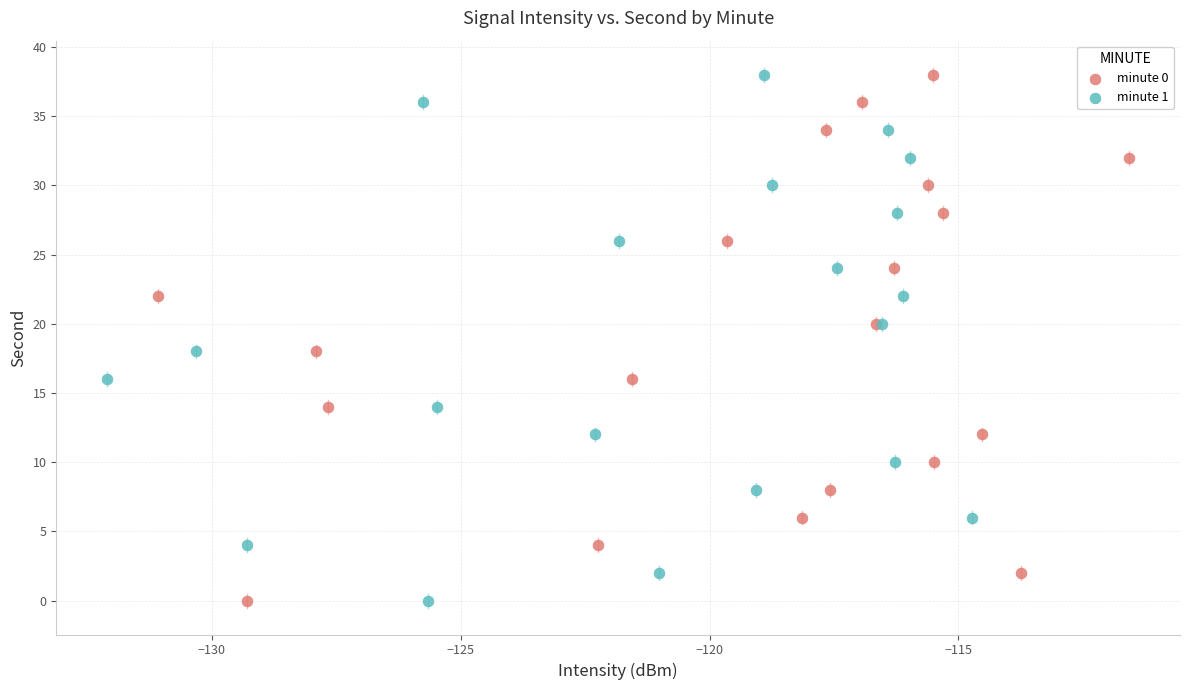

What are all the series names shown in the legend?

minute 0, minute 1